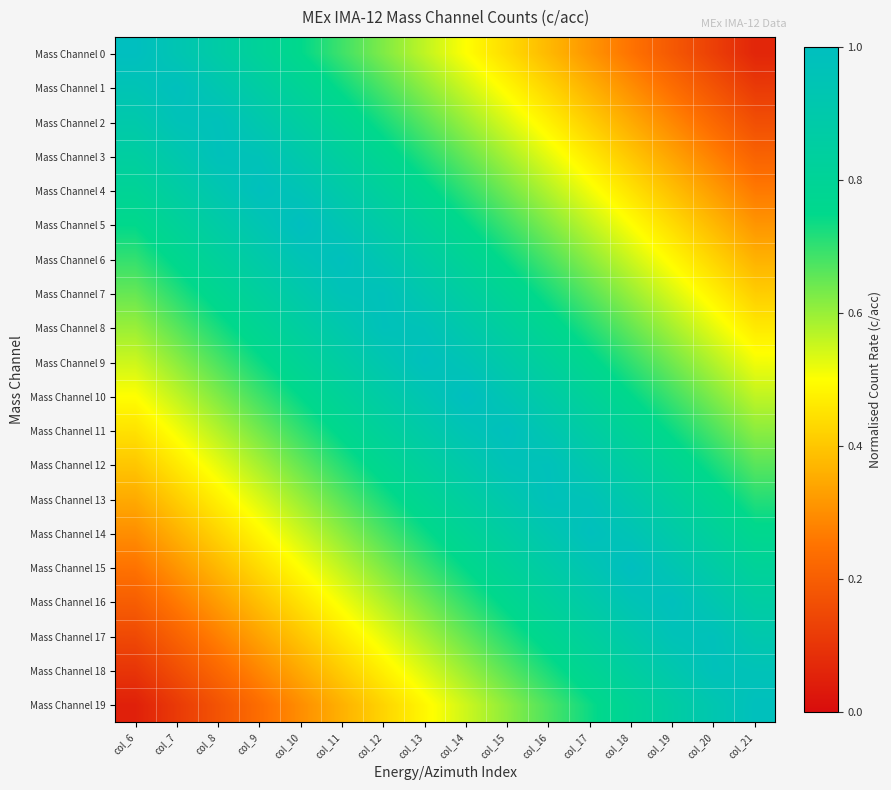

At how many categories does at least one series exceed 0?

16